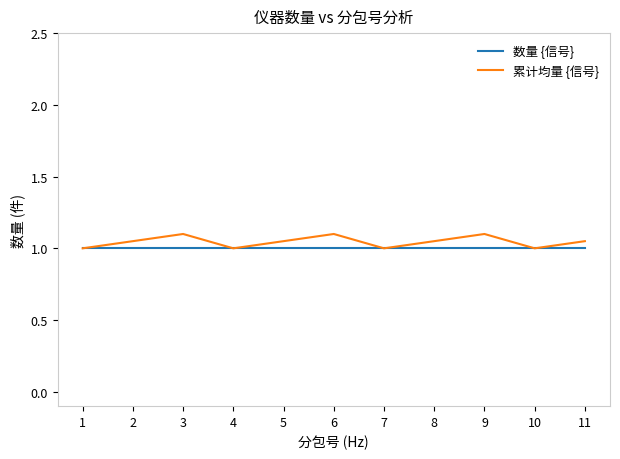

What is the total value across all series at 7?

2.0